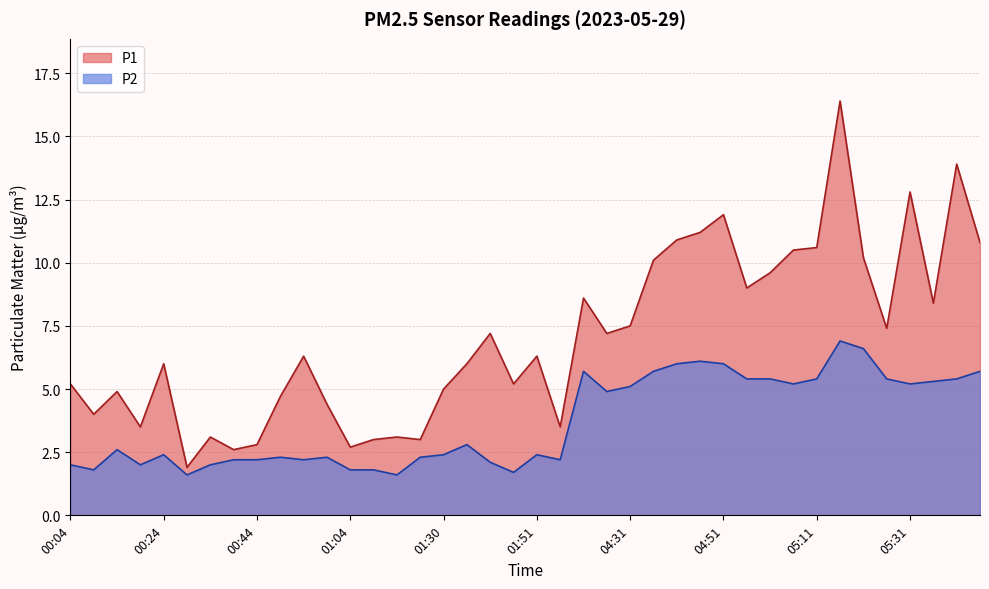

How many values in the P1 series exceed 6?

21